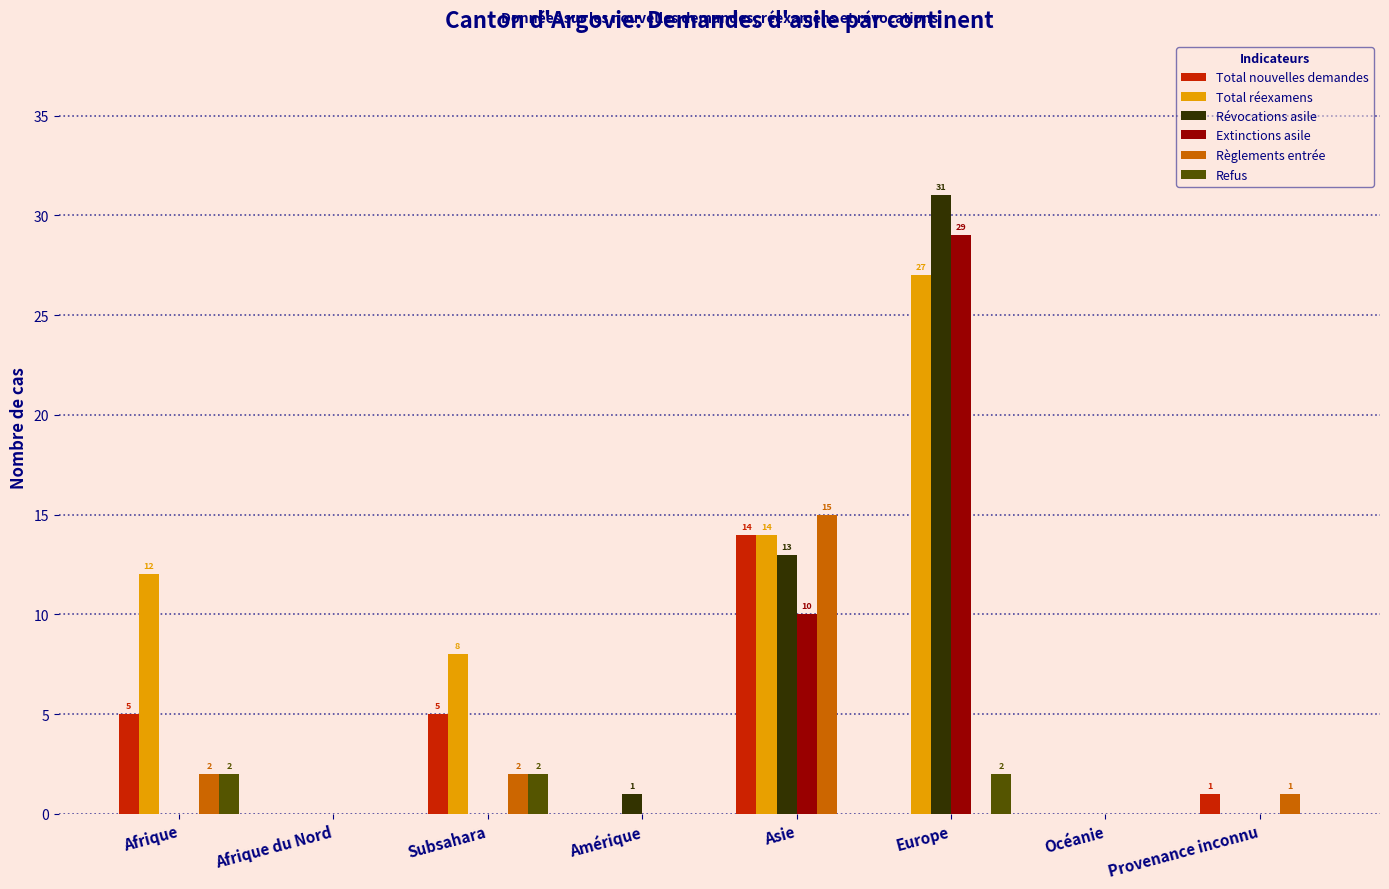

At which category is the sum across all series the highest?

Europe